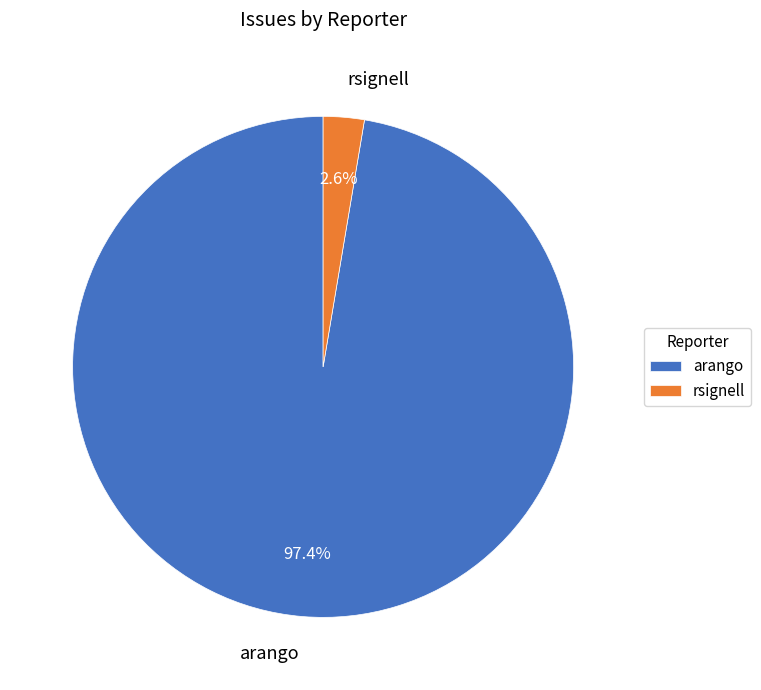

To the nearest percent, what is the average slice percentage?

50%